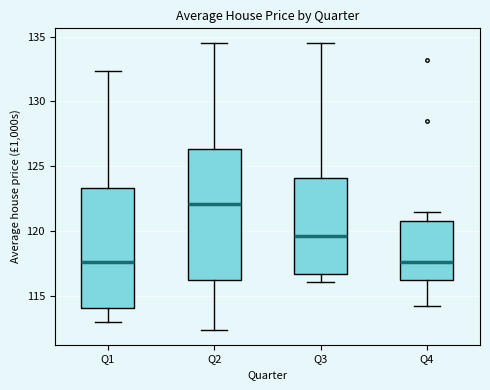

Reading left to right, read every box against the y-axis: the position of its median line, the range the box covers, and the ends of its whiskers. The values are not printed on the chart, so give them approximately, as read against the axis.

Q1: median 117.5, box 114.0 to 123.5, whiskers 113.0 to 132.5
Q2: median 122.0, box 116.0 to 126.5, whiskers 112.5 to 134.5
Q3: median 119.5, box 116.5 to 124.0, whiskers 116.0 to 134.5
Q4: median 117.5, box 116.0 to 120.5, whiskers 114.5 to 121.5